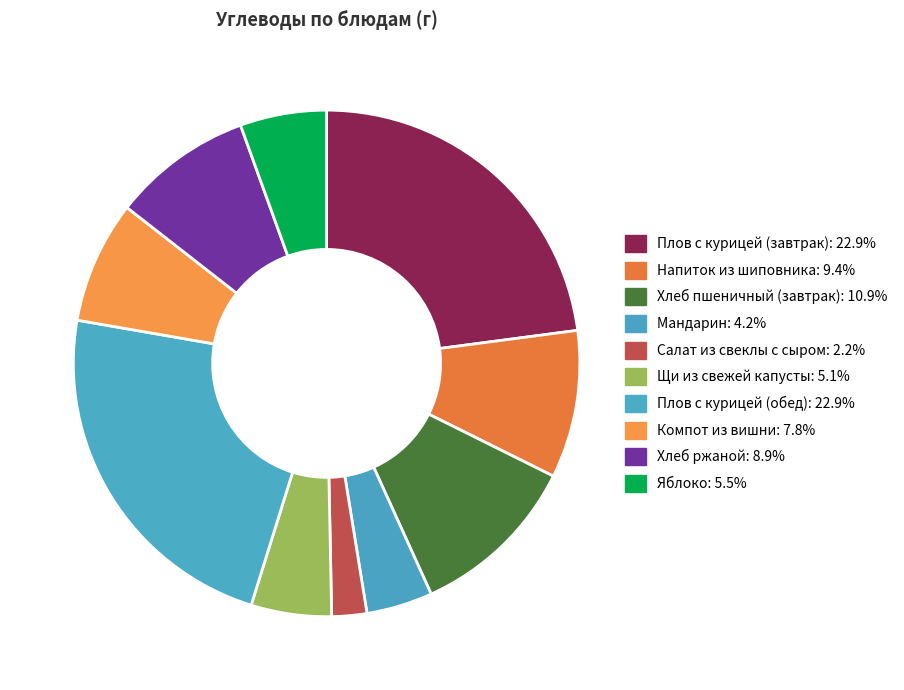

How many segments does this pie chart have?

10